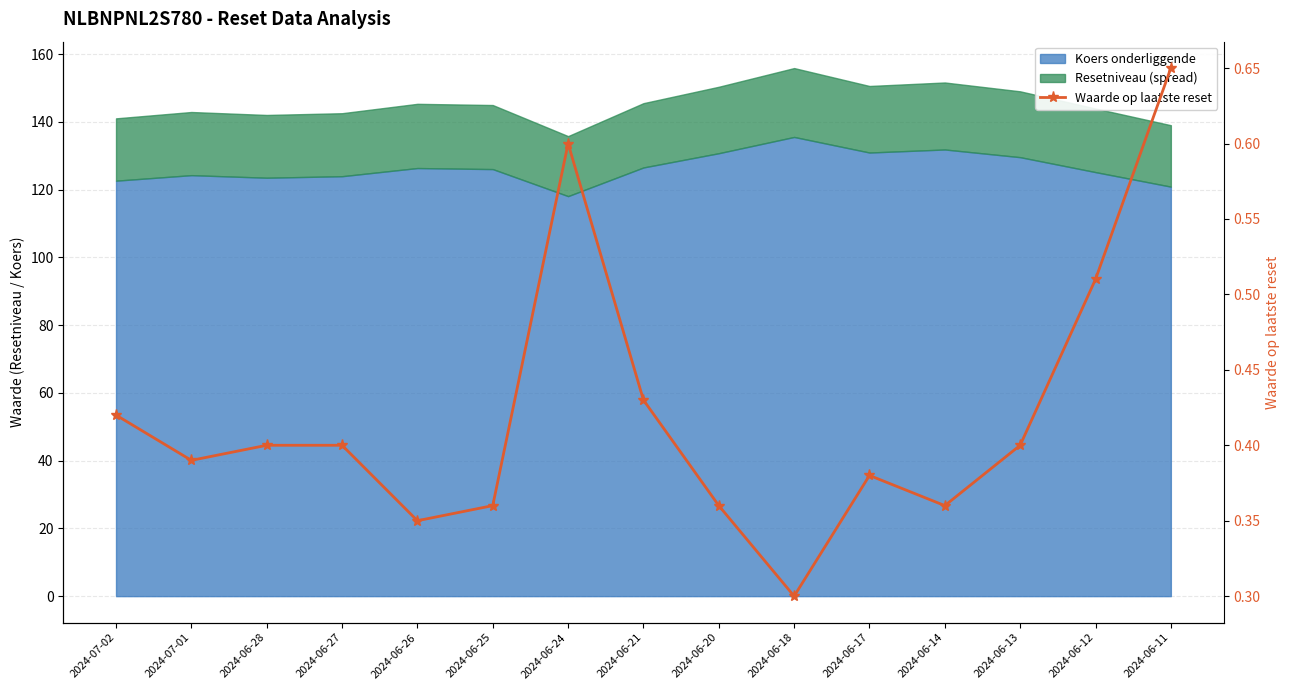

The value at 2024-06-26 is 0.1. True or false?

False